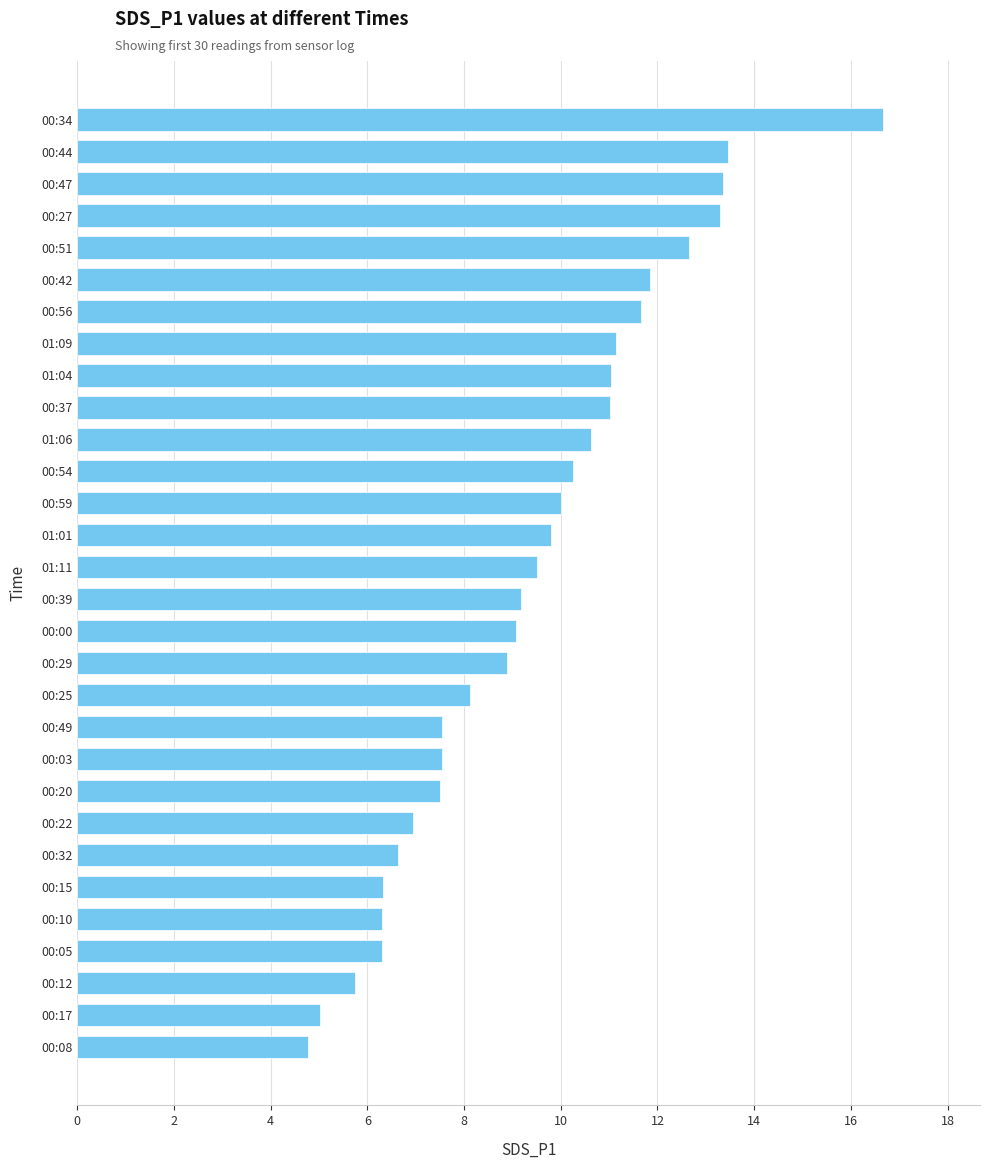

The value at 01:01 is 9.8. True or false?

True